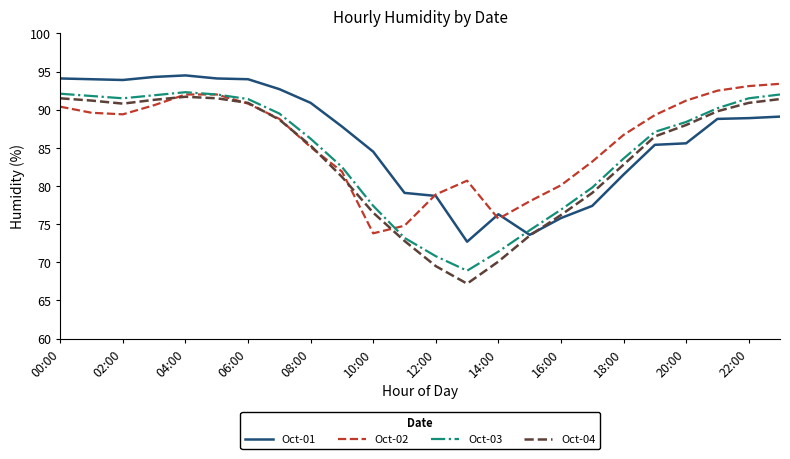

Which series has the largest range (max minus min)?

Oct-04